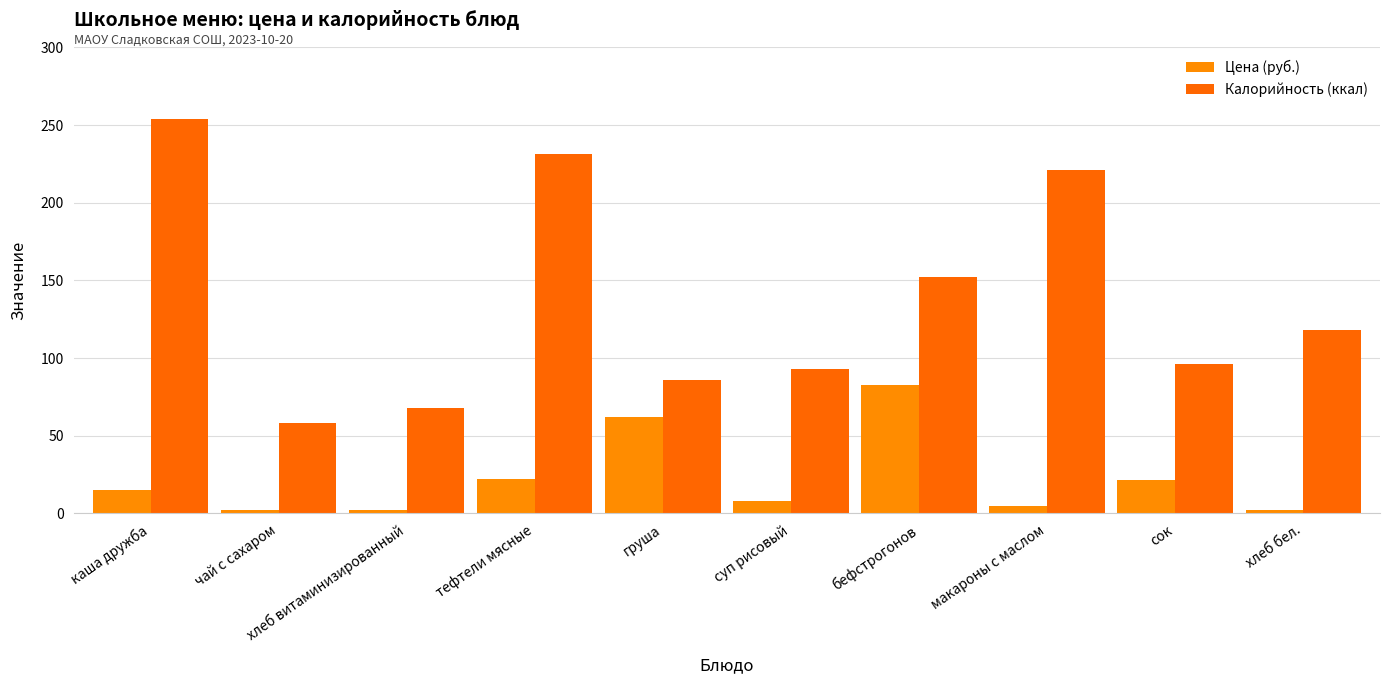

Reading left to right, what are all the values shown in this chart?

Цена (руб.): 15.3	2.0	2.1	22.2	61.9	7.8	82.4	4.5	21.3	2.4
Калорийность (ккал): 254.0	58.0	68.0	231.3	86.0	93.0	152.0	221.0	96.0	118.0